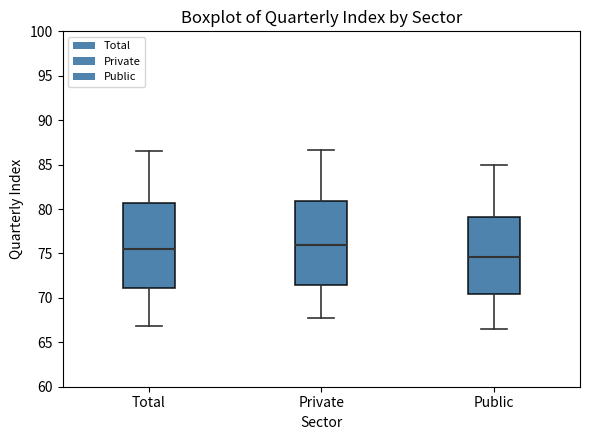

Reading left to right, read every box against the y-axis: the position of its median line, the range the box covers, and the ends of its whiskers. The values are not printed on the chart, so give them approximately, as read against the axis.

Total: median 75.5, box 71.0 to 80.5, whiskers 67.0 to 86.5
Private: median 76.0, box 71.5 to 81.0, whiskers 67.5 to 86.5
Public: median 74.5, box 70.5 to 79.0, whiskers 66.5 to 85.0